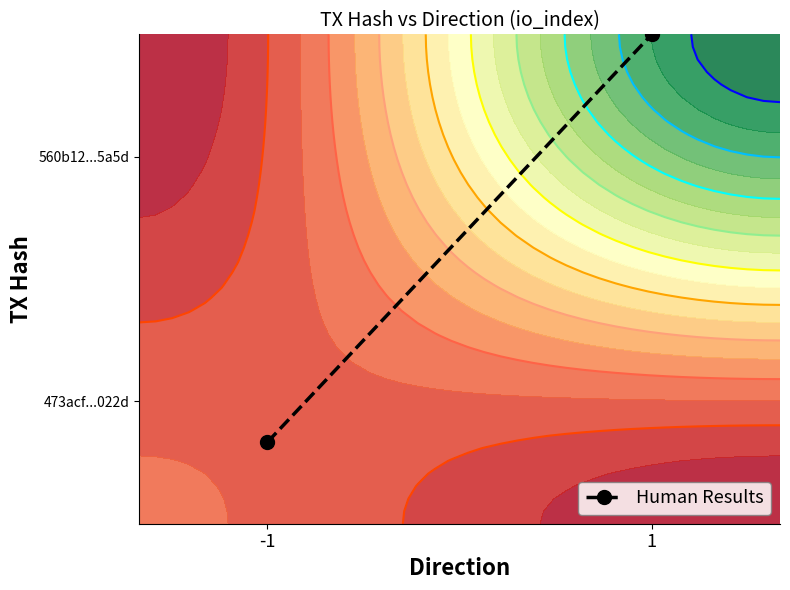

What value does the data have at -1?

0.2